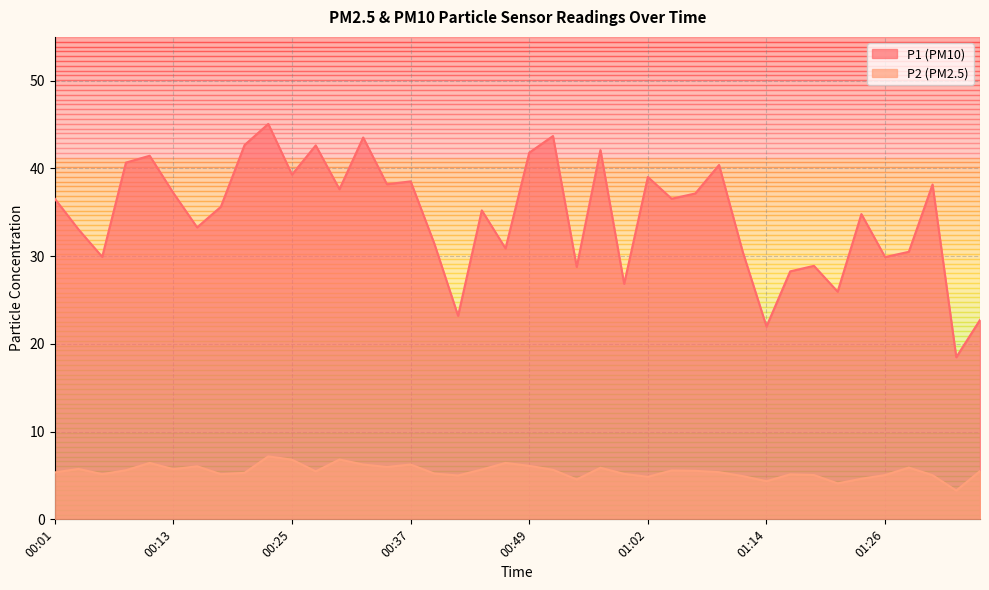

What is the label of the 25th point from the right?

00:37